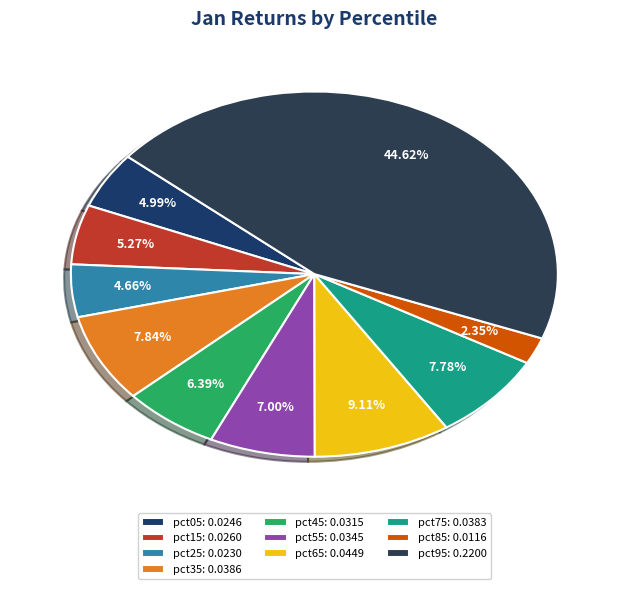

Is it true that pct55 is 1% of the pie?

False